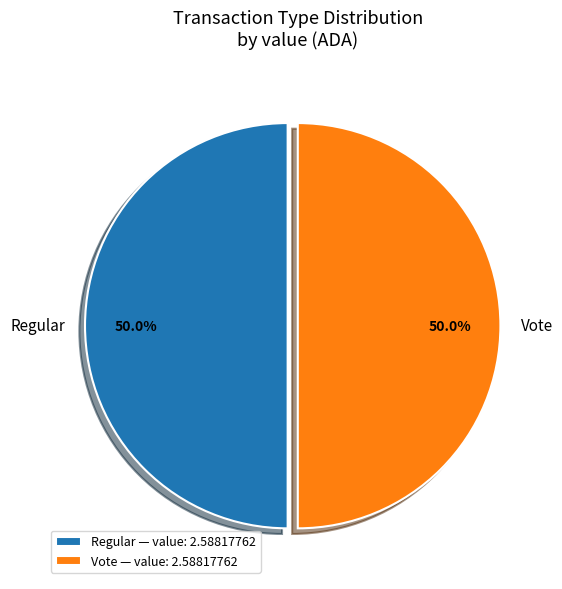

What is the ratio of the value at Regular to the value at Vote?

1.0